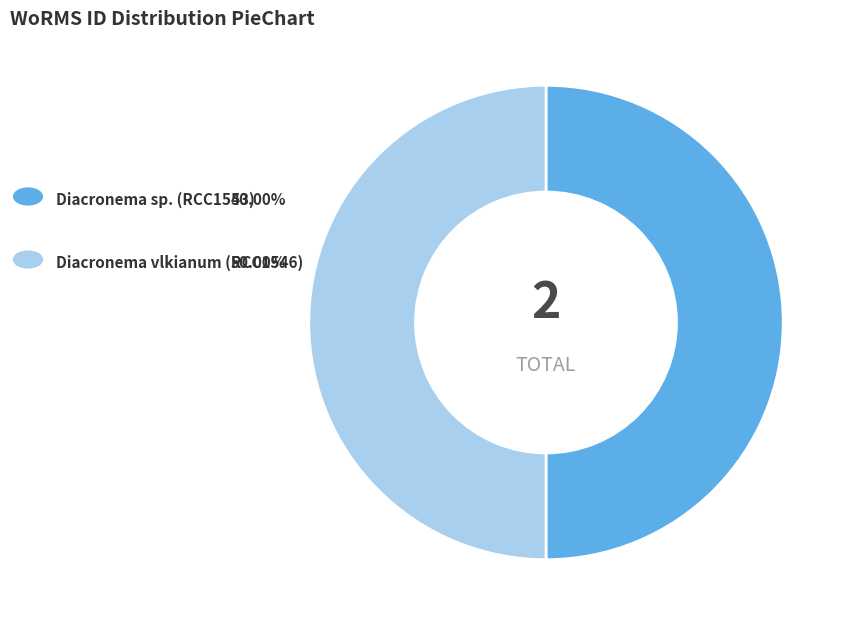

How many segments does this pie chart have?

2